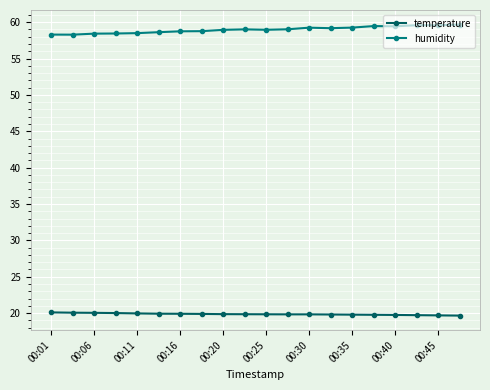

True or false: humidity and temperature intersect in this chart.

False